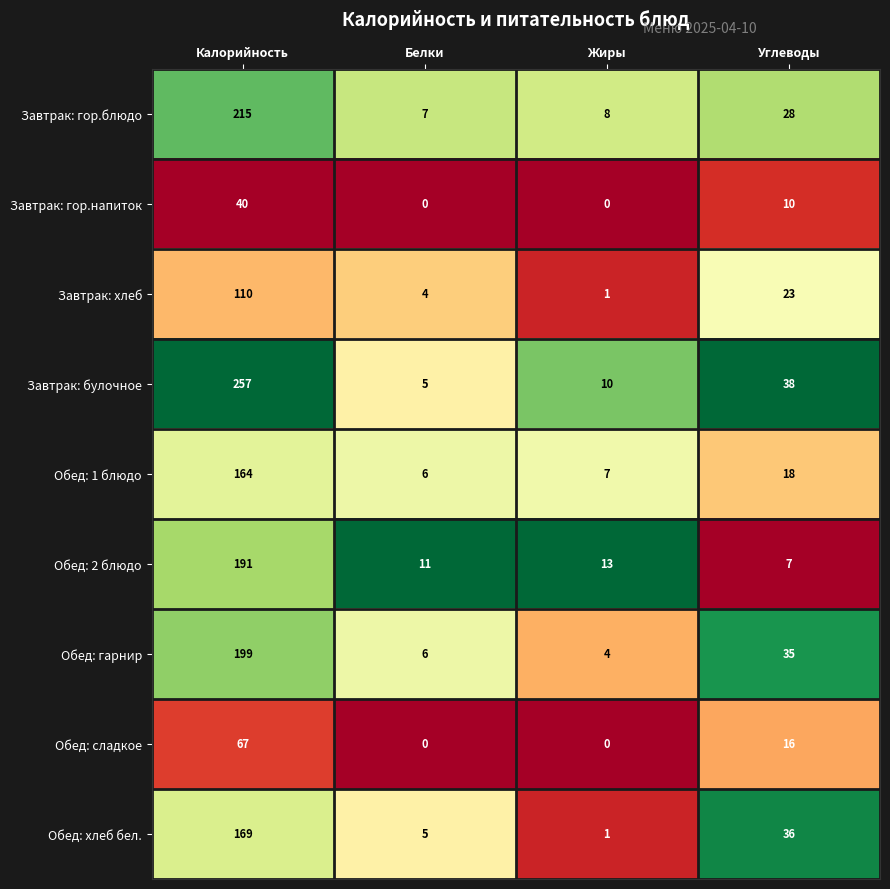

Is it true that Завтрак: хлеб equals 23 at Углеводы?

True